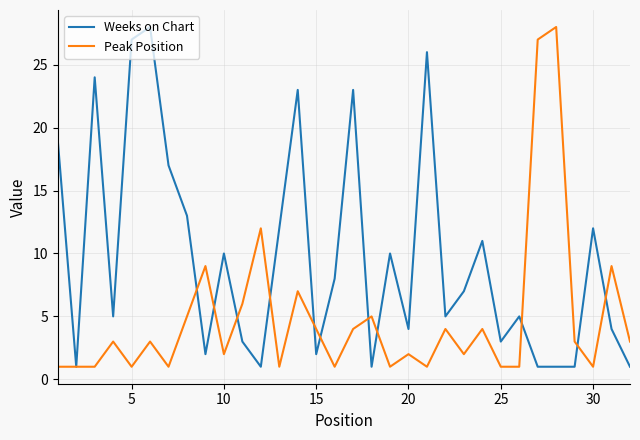

What is the maximum value for Peak Position?

28